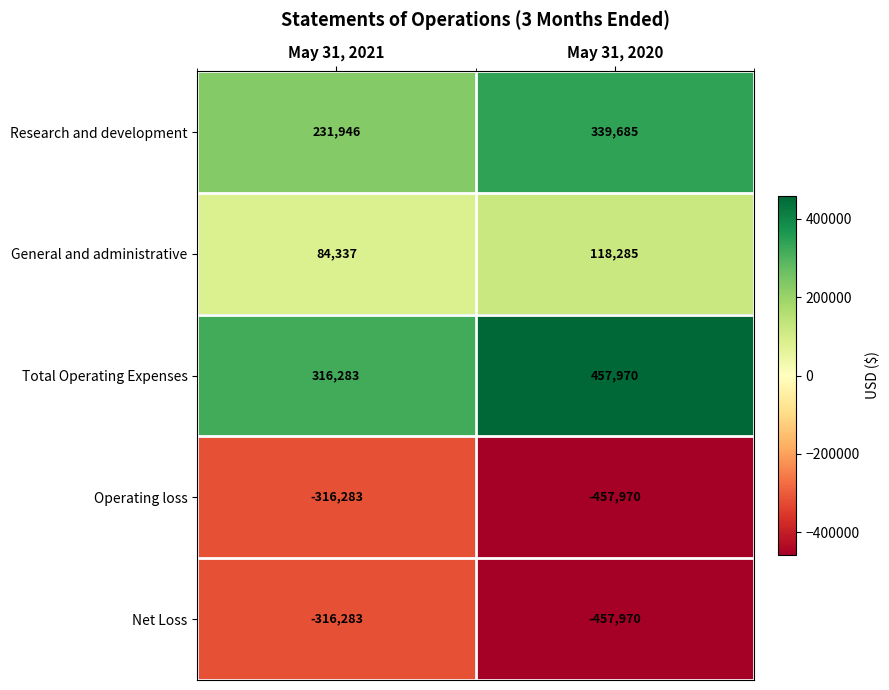

Reading right to left, list all the values displayed in this chart.

Research and development: May 31, 2020=339685	May 31, 2021=231946
General and administrative: May 31, 2020=118285	May 31, 2021=84337
Total Operating Expenses: May 31, 2020=457970	May 31, 2021=316283
Operating loss: May 31, 2020=-457970	May 31, 2021=-316283
Net Loss: May 31, 2020=-457970	May 31, 2021=-316283